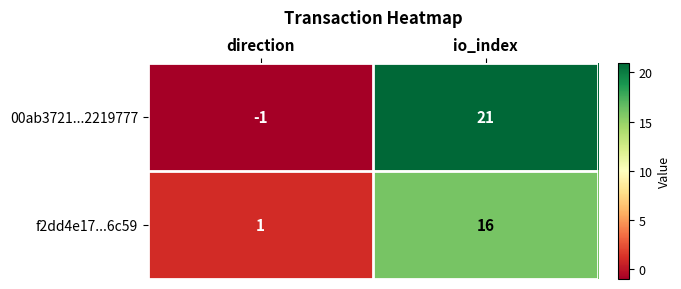

How many categories are shown in the chart?

2